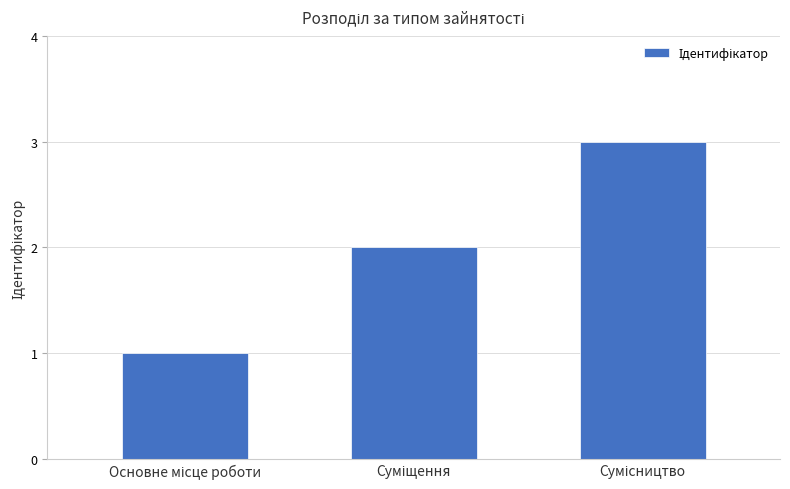

What is the greatest value displayed?

3